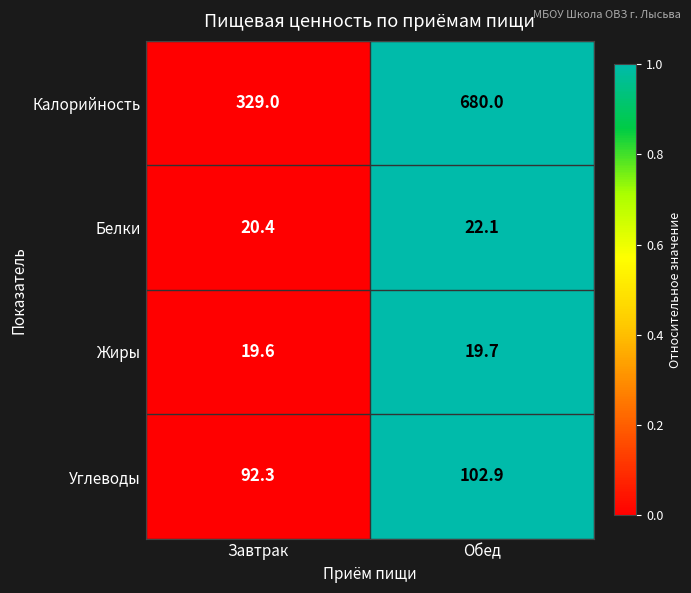

At which category is the sum across all series the highest?

Обед